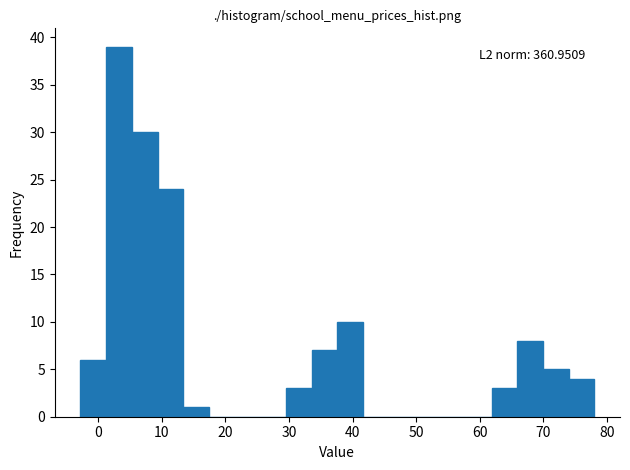

Over which range of the x-axis is the bar tallest?

1 to 5